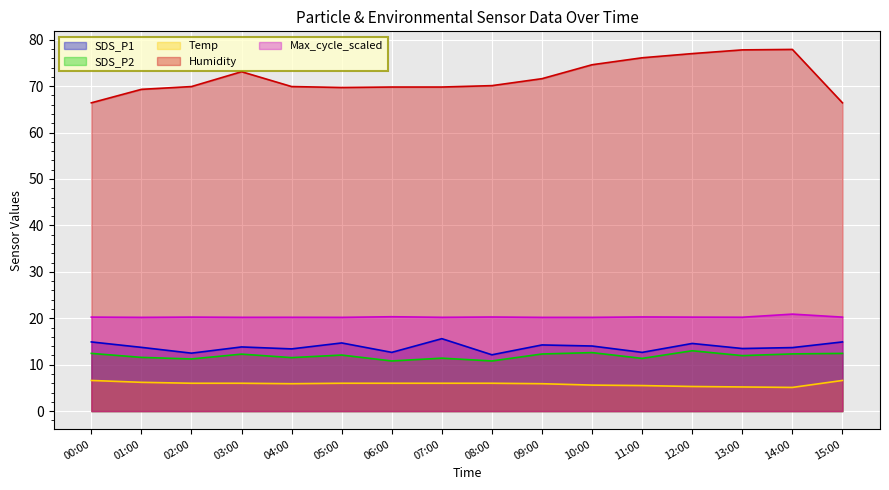

At which category does the chart reach its peak across all series?

14:00